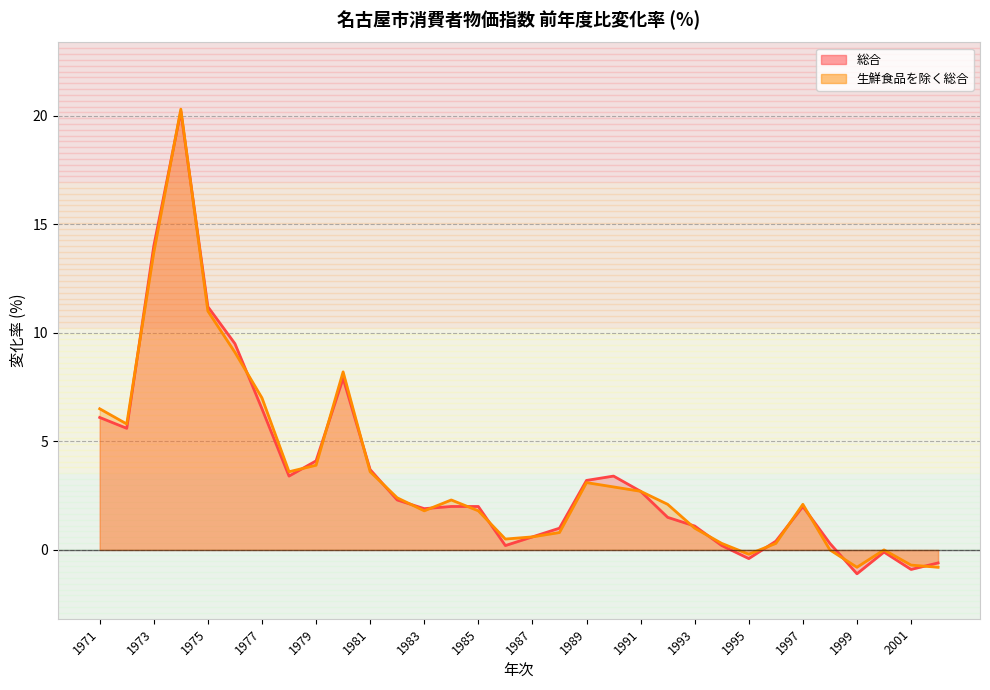

Rank the series by their maximum value, from highest to lowest.

生鮮食品を除く総合, 総合